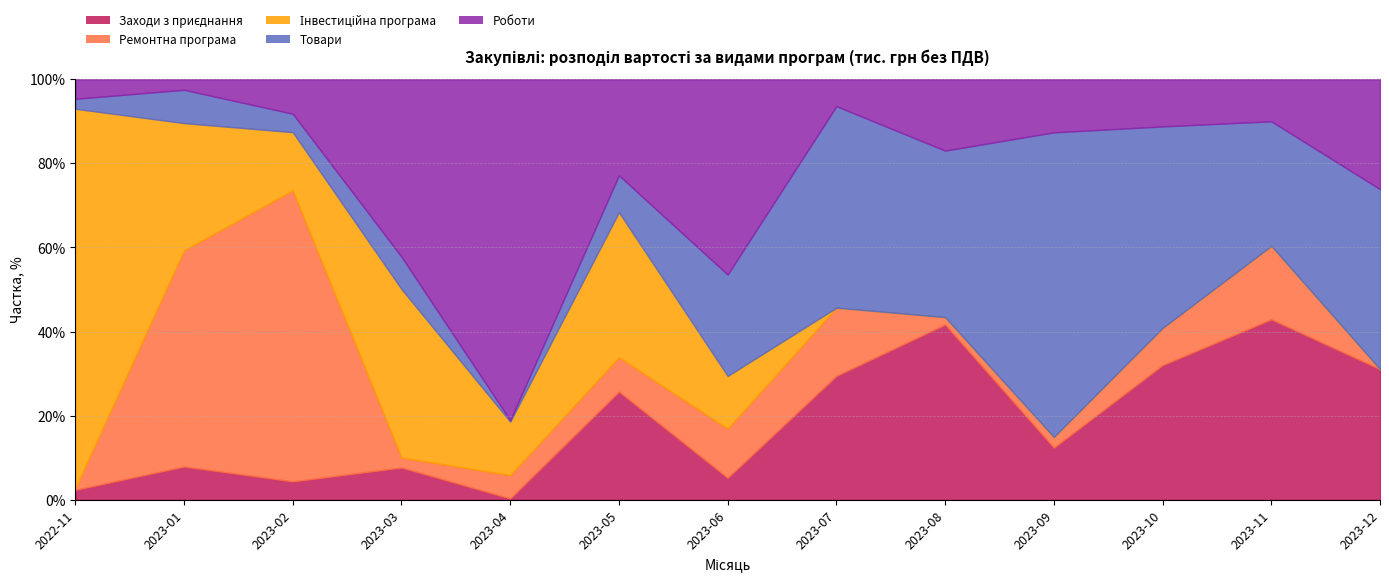

Which series has the widest spread of values?

Інвестиційна програма